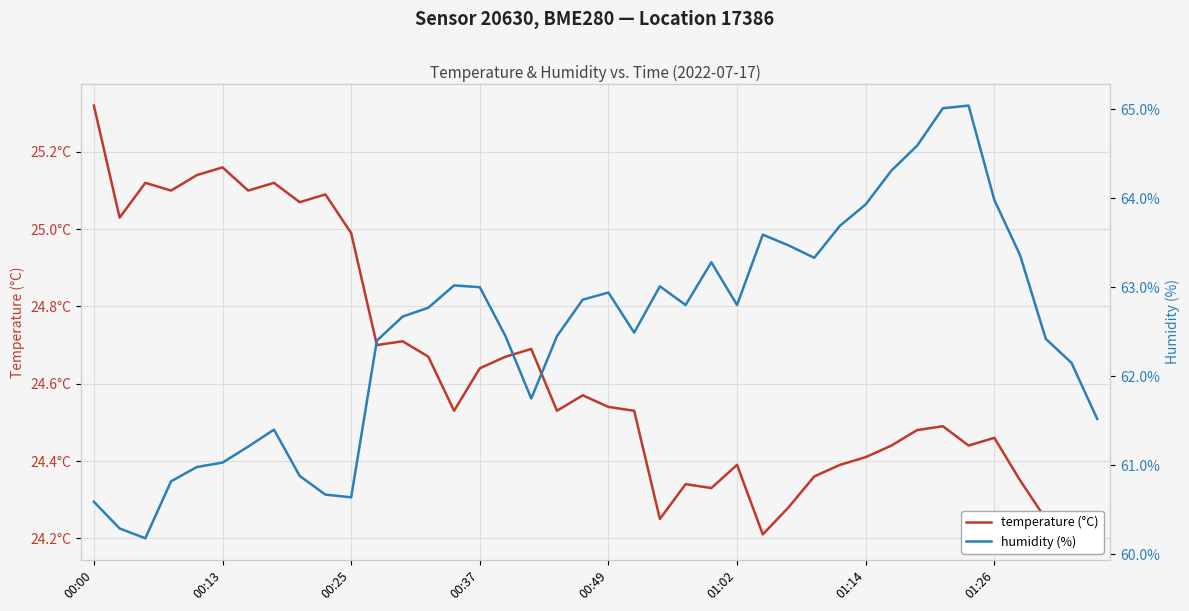

What is the sum of the humidity (%) values at 12 and 36?

126.0